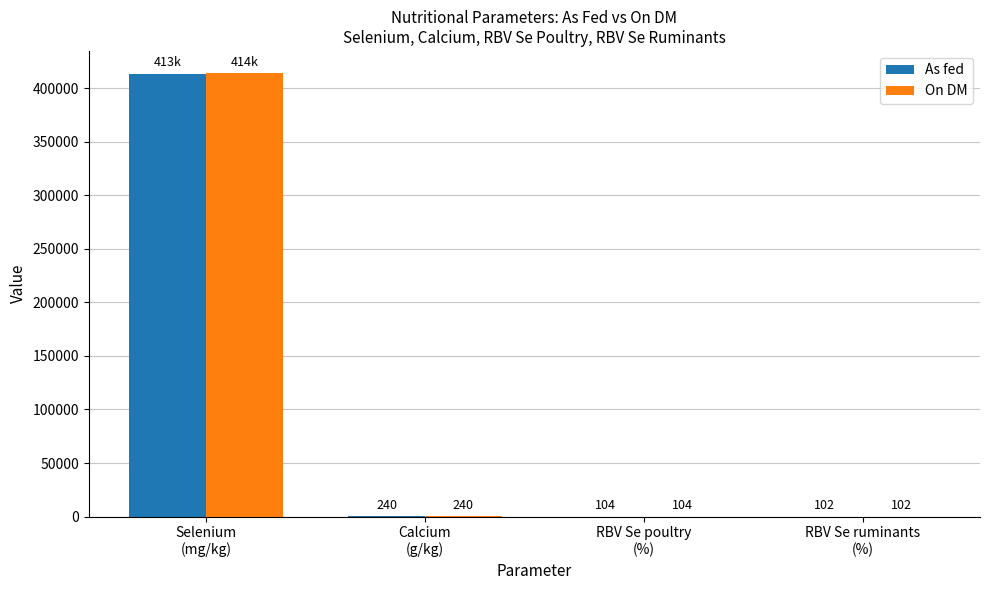

What is the maximum value shown in the chart?

414000